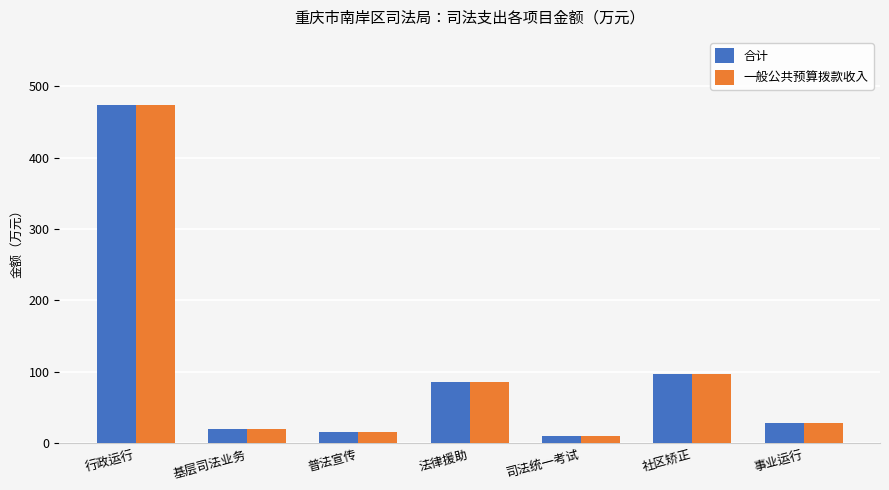

Where is 一般公共预算拨款收入 nearest to the value 242?

社区矫正